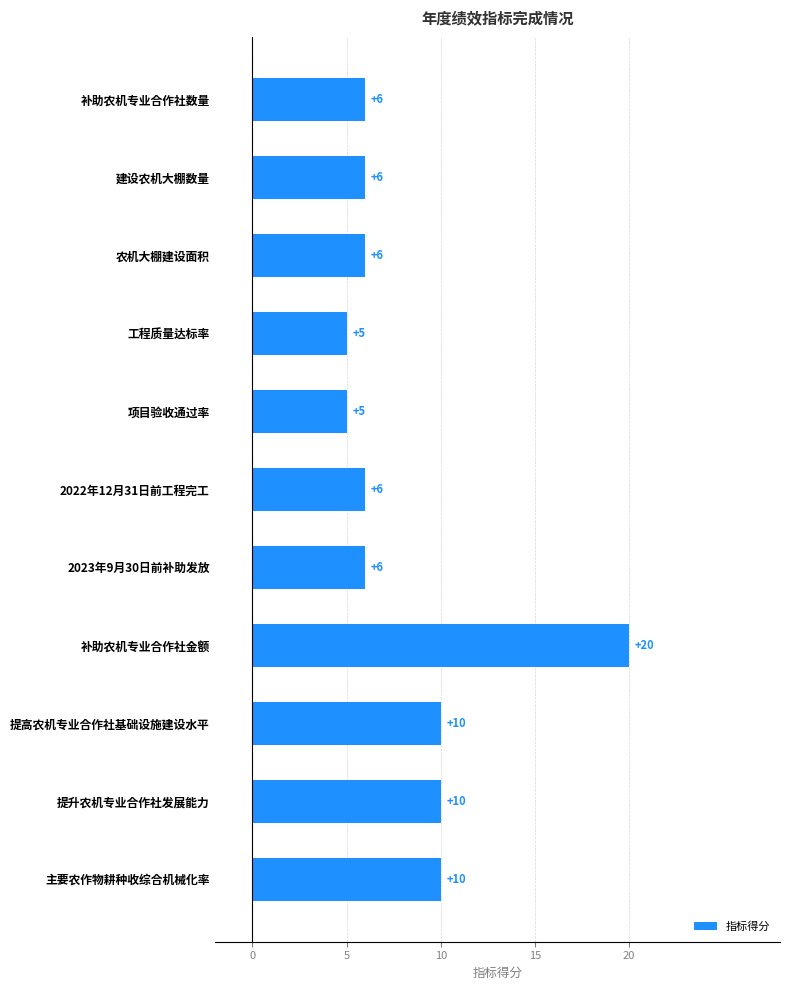

The value at 工程质量达标率 is 1. True or false?

False